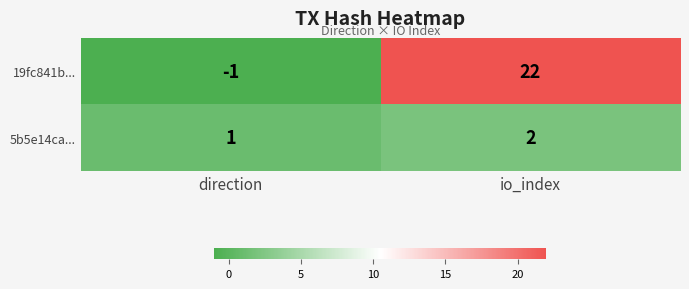

The 5b5e14ca... series shows 1 at direction. True or false?

True